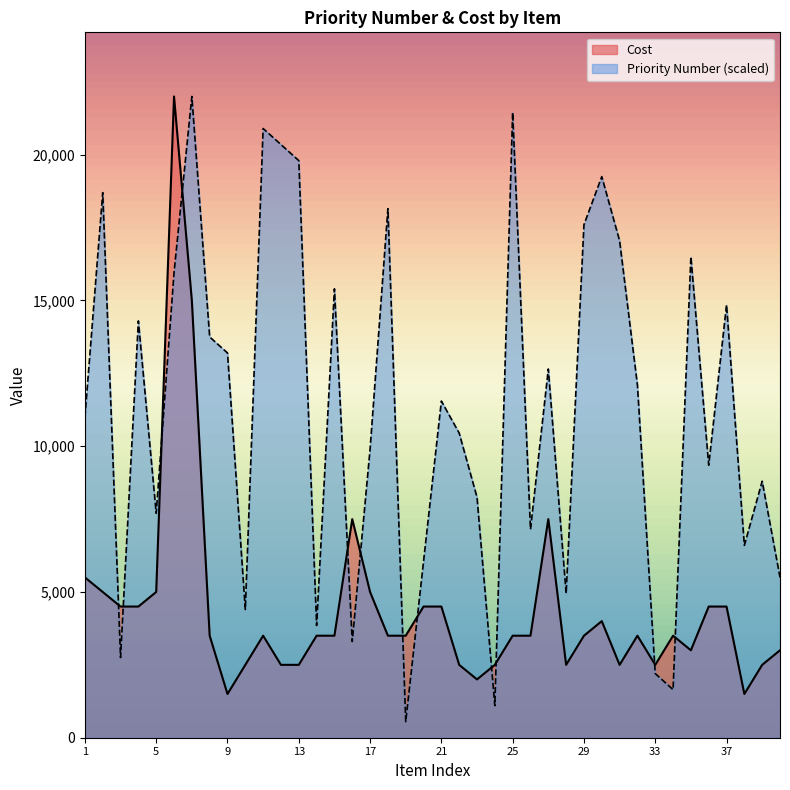

At which category does Cost reach its first local peak?

6